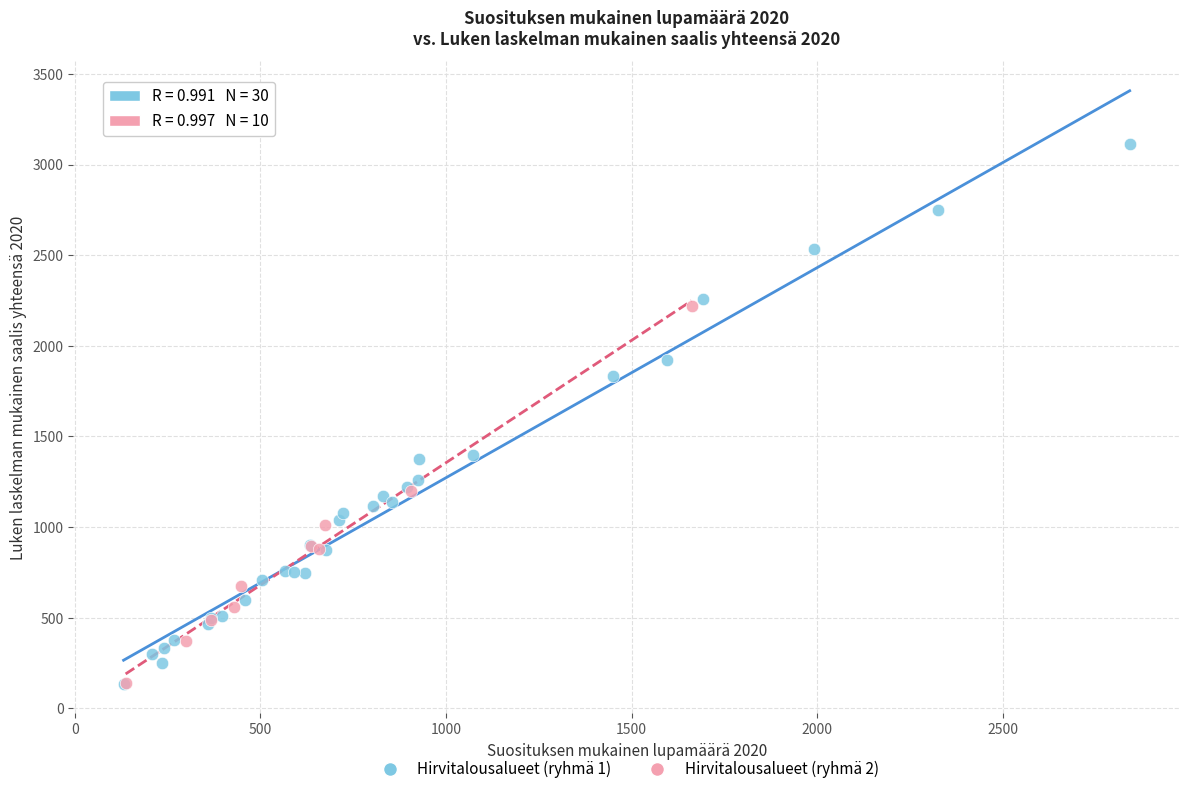

Which series has the largest Y range (max minus min)?

Hirvitalousalueet (ryhmä 1)